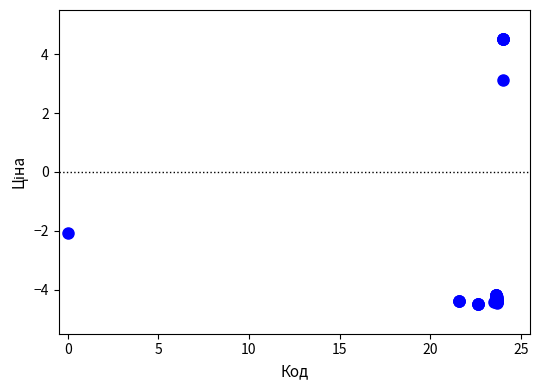

What Y value in the scatter plot is closest to 0?

-2.1